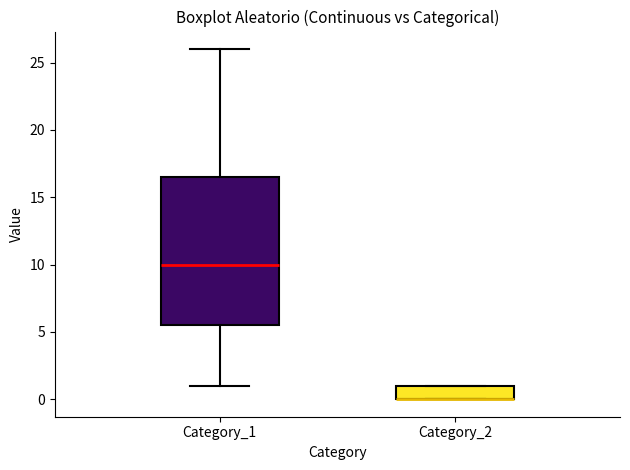

Reading left to right, transcribe this box plot: for each box, give where its median line is, the range the box spans, and where its two whiskers end, as read against the y-axis. The values are not printed on the chart, so give them approximately, as read against the axis.

Category_1: median 10.0, box 5.5 to 16.5, whiskers 1.0 to 26.0
Category_2: median 0.0 (drawn on the box's lower edge), box 0.0 to 1.0, whiskers 0.0 to 1.0